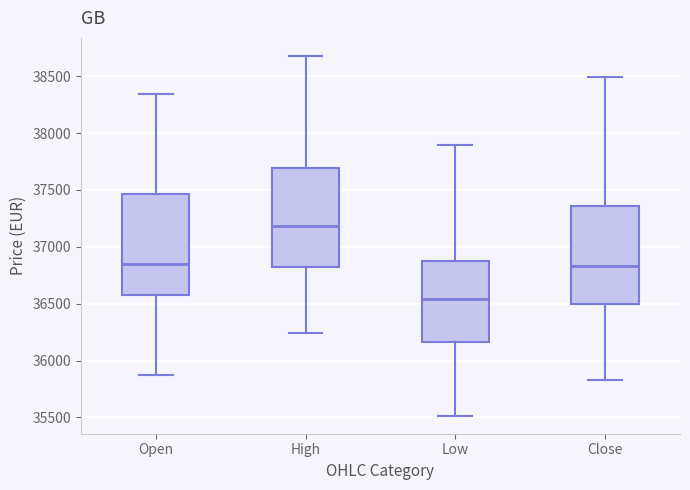

Reading left to right, transcribe this box plot: for each box, give where its median line is, the range the box spans, and where its two whiskers end, as read against the y-axis. The values are not printed on the chart, so give them approximately, as read against the axis.

Open: median 36850, box 36600 to 37450, whiskers 35850 to 38350
High: median 37200, box 36800 to 37700, whiskers 36250 to 38700
Low: median 36550, box 36150 to 36850, whiskers 35500 to 37900
Close: median 36850, box 36500 to 37350, whiskers 35850 to 38500